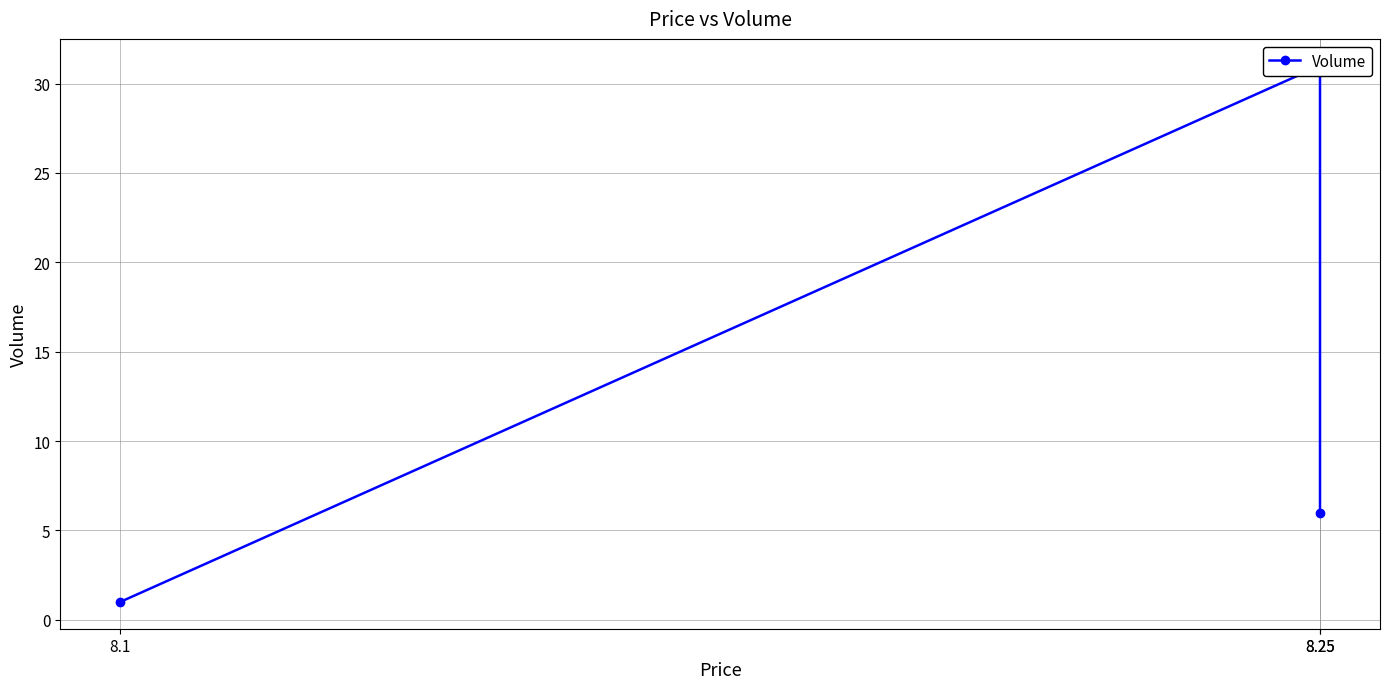

Is this an area chart (filled region under the line)?

No